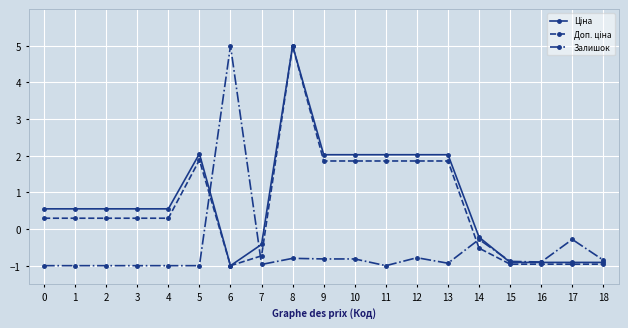

What is the value of the Залишок point at the 11th from the left?

-0.8